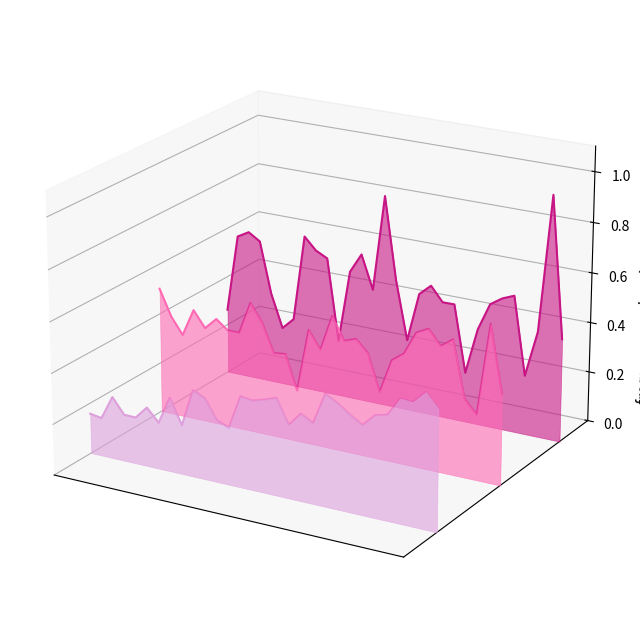

The value of second at 13 is 0.0. True or false?

False